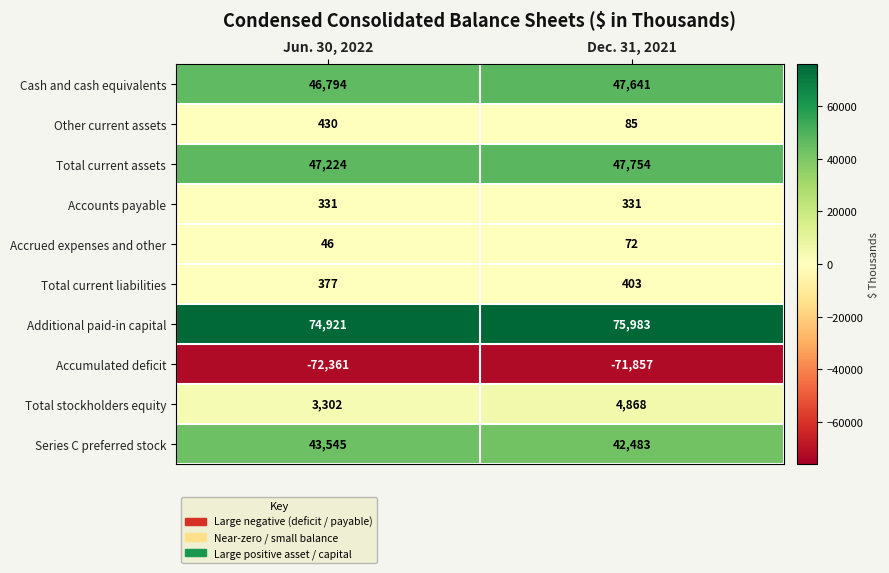

Which series has the largest total across all categories?

Additional paid-in capital